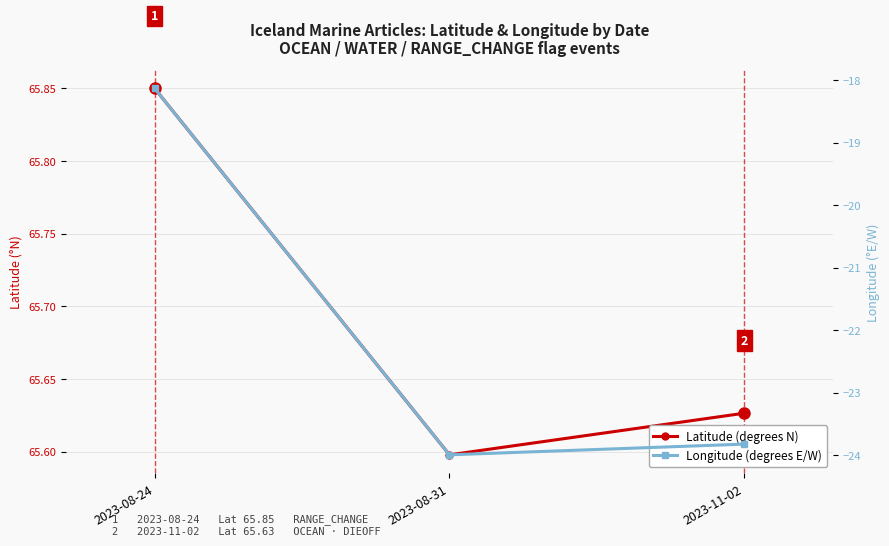

What is the highest value of the Longitude (degrees E/W) series?

-18.1